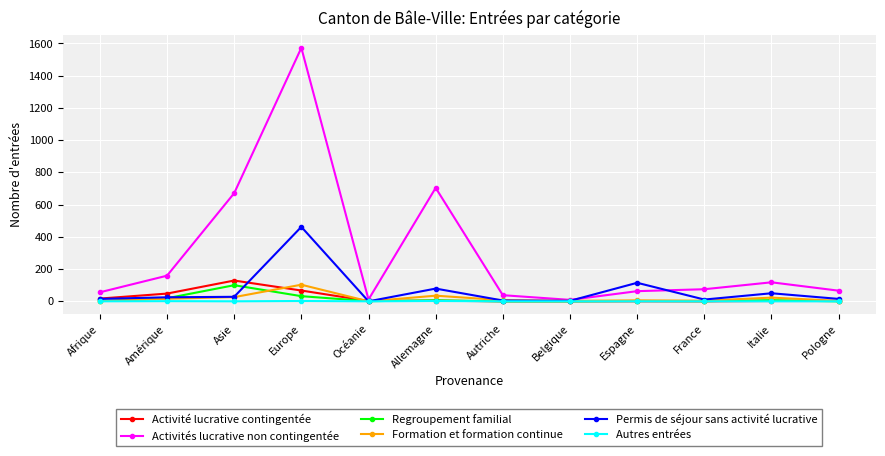

What is the sum of all Permis de séjour sans activité lucrative values?

808